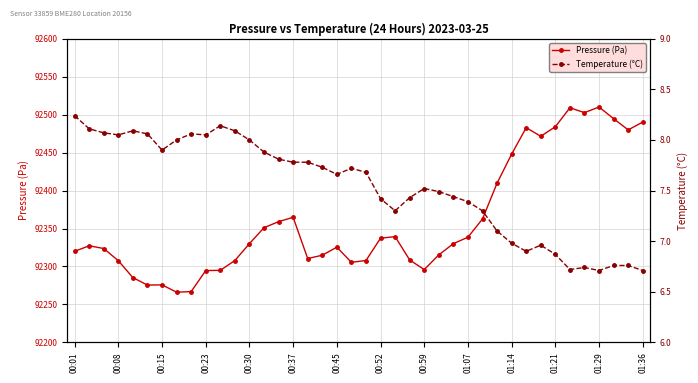

The value of Pressure (Pa) at 00:30 is 61171.6. True or false?

False